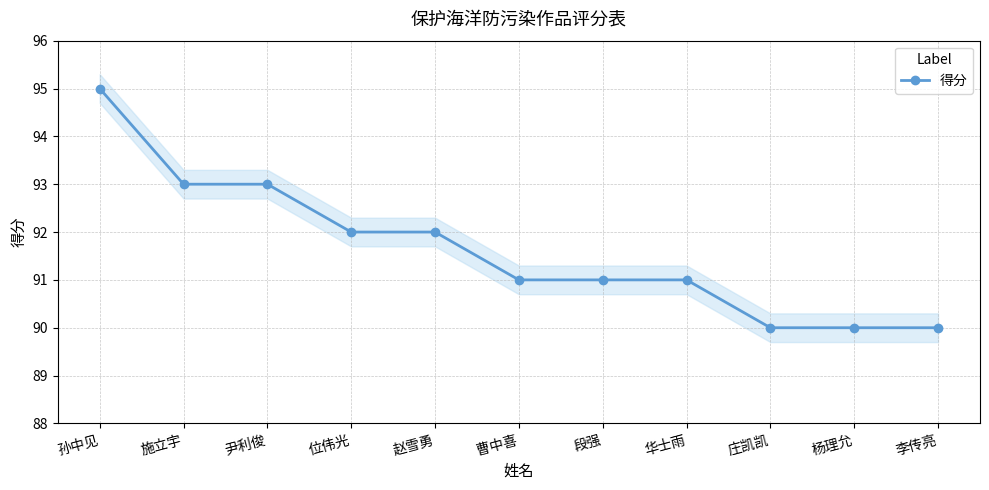

What is the change in value from 华士雨 to 庄凯凯?

-1